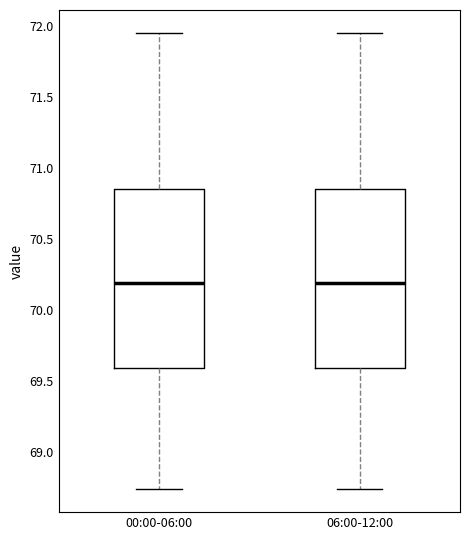

Reading left to right, read every box against the y-axis: the position of its median line, the range the box covers, and the ends of its whiskers. The values are not printed on the chart, so give them approximately, as read against the axis.

00:00-06:00: median 70.20, box 69.60 to 70.85, whiskers 68.75 to 71.95
06:00-12:00: median 70.20, box 69.60 to 70.85, whiskers 68.75 to 71.95